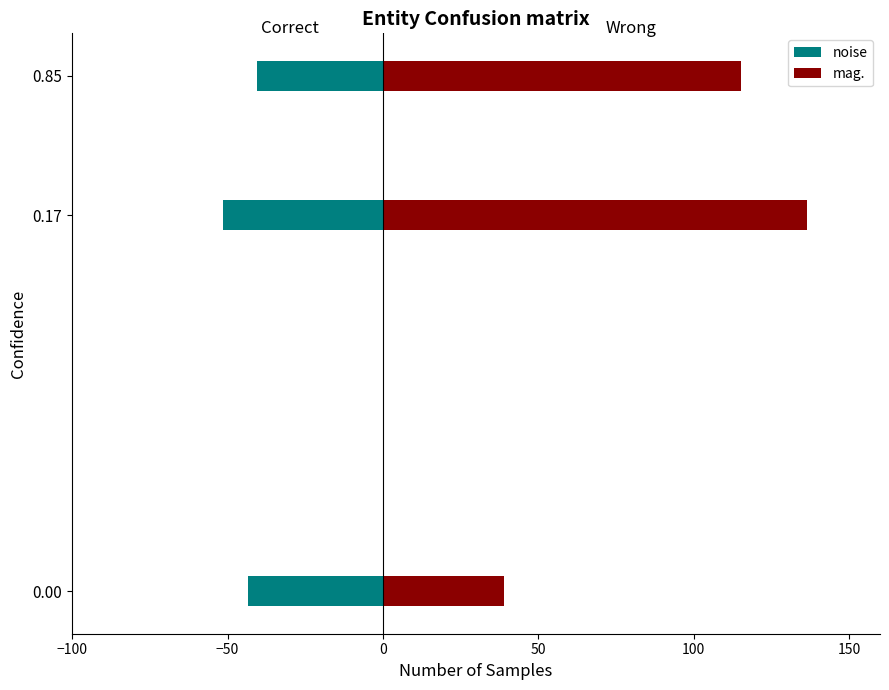

How many data points in noise are above -43?

1